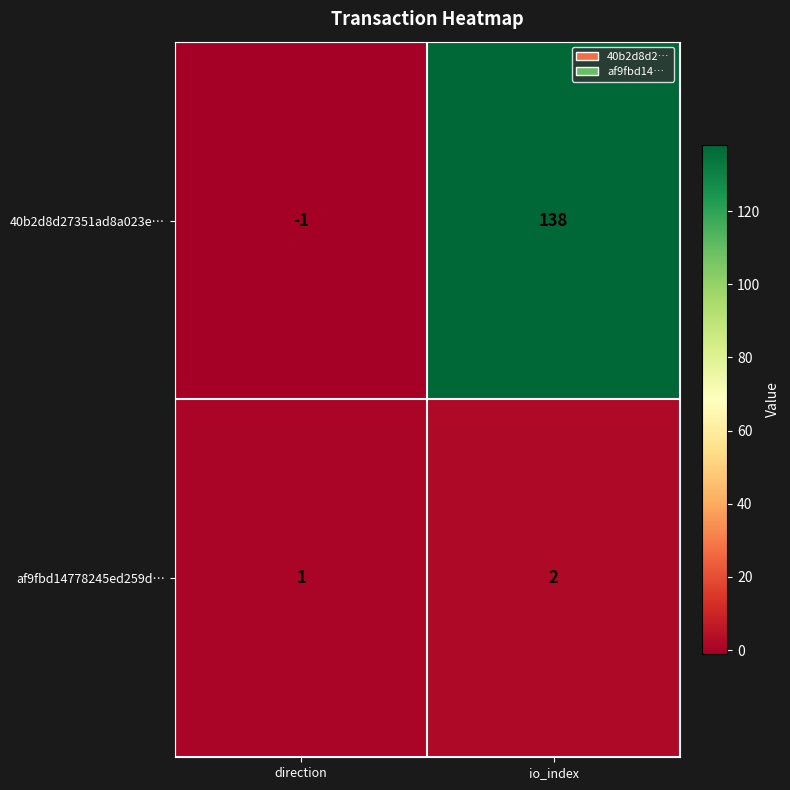

At which label is af9fbd14778245ed259d… closest to 1?

direction